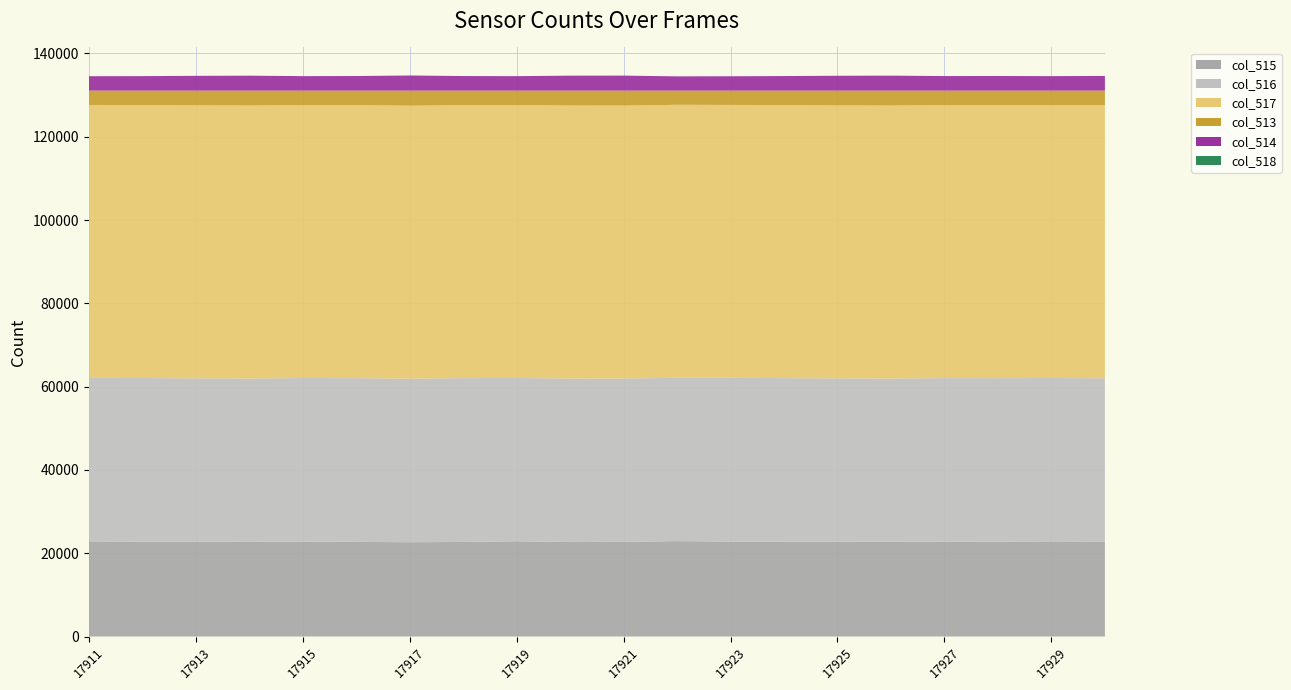

Reading left to right, extract all data points from this chart.

col_515: 22861	22782	22782	22716	22796	22716	22641	22704	22882	22678	22727	22912	22807	22790	22749	22727	22803	22779	22850	22815
col_516: 39223	39279	39211	39237	39269	39326	39270	39340	39187	39272	39213	39206	39287	39257	39226	39222	39247	39257	39216	39201
col_517: 65535	65535	65535	65535	65535	65535	65535	65535	65535	65535	65535	65535	65535	65535	65535	65535	65535	65535	65535	65535
col_513: 3451	3474	3542	3582	3470	3493	3624	3491	3466	3585	3595	3417	3441	3488	3560	3586	3485	3499	3469	3519
col_514: 3451	3473	3541	3581	3470	3493	3623	3489	3465	3585	3594	3417	3441	3487	3559	3585	3485	3499	3468	3519
col_518: 0	1	1	1	0	0	1	2	1	0	1	0	0	1	1	1	0	0	1	0